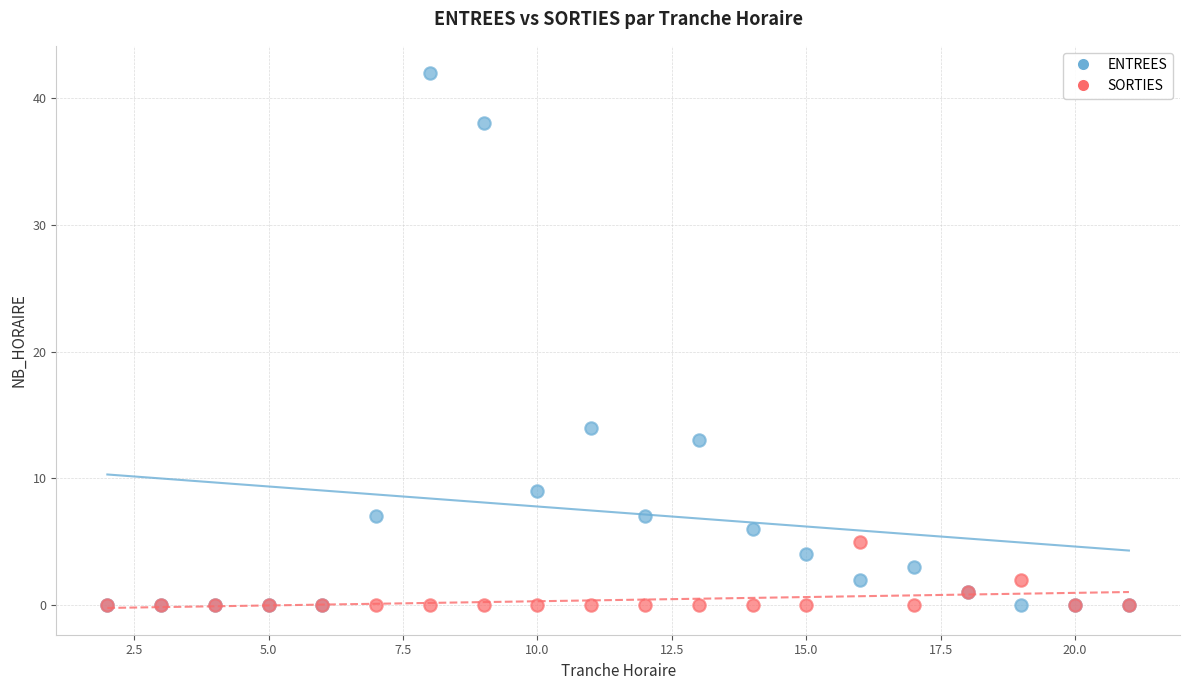

Which series reaches the maximum Y coordinate?

ENTREES